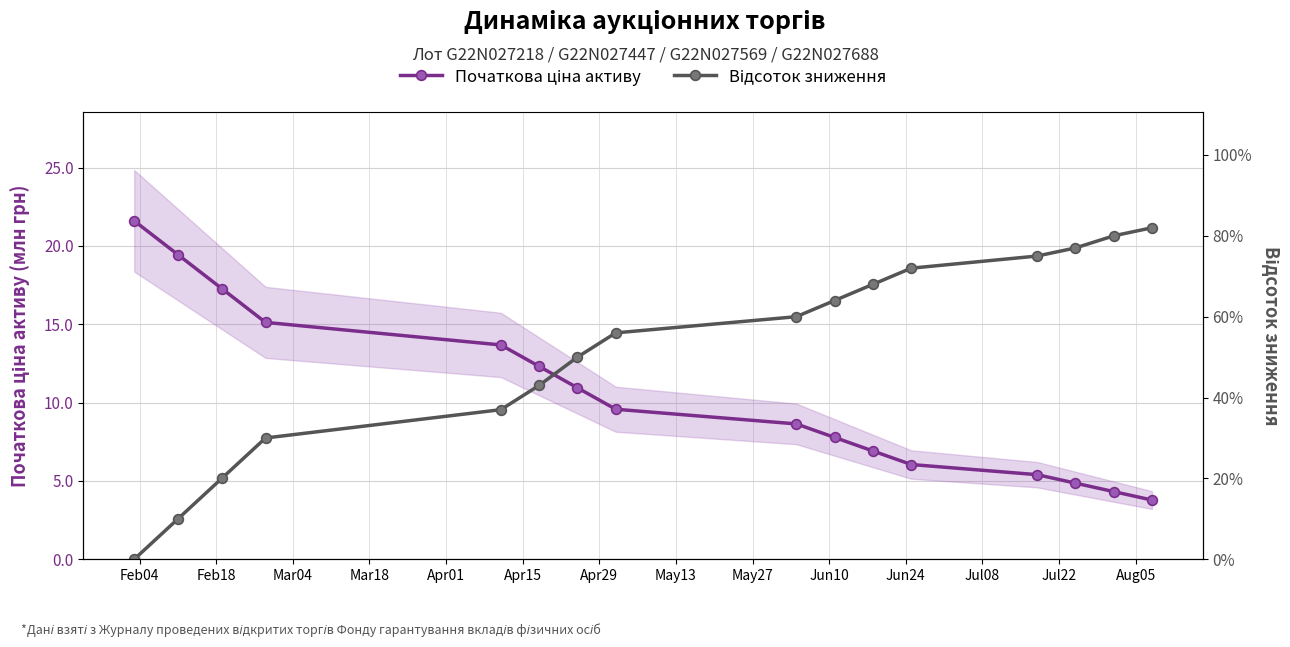

Which label corresponds to the largest value in the chart?

Feb04